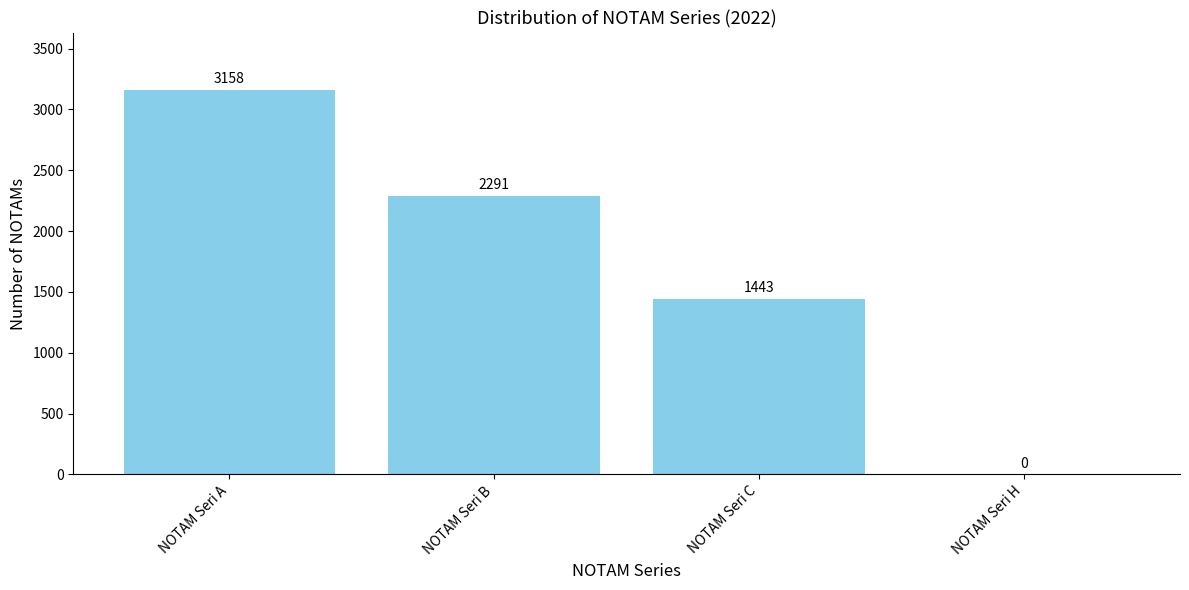

At which category does the chart reach its peak across all series?

NOTAM Seri A